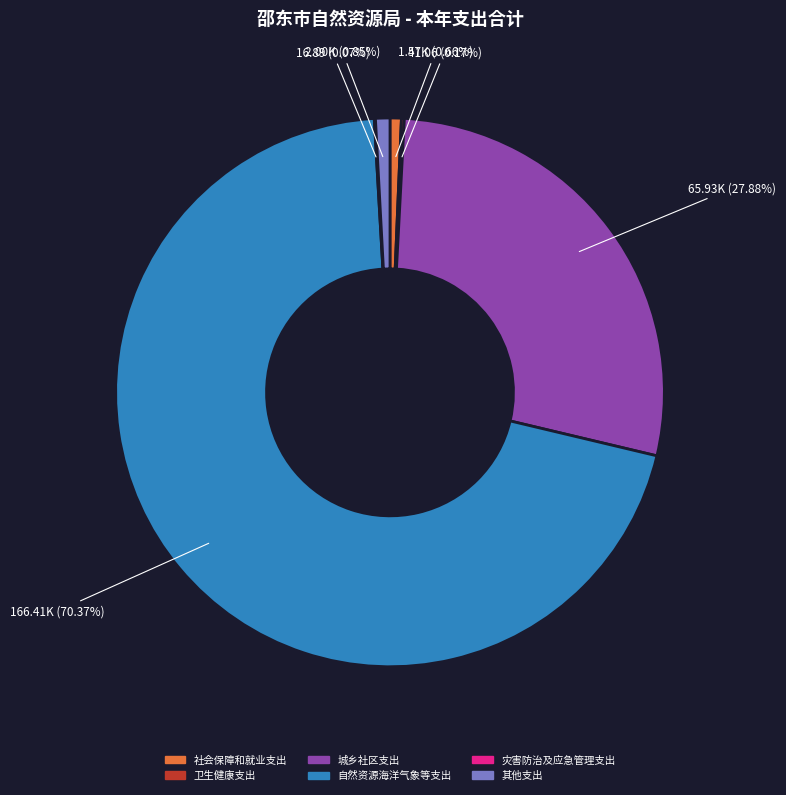

Which has a higher value, 城乡社区支出 or 自然资源海洋气象等支出?

自然资源海洋气象等支出